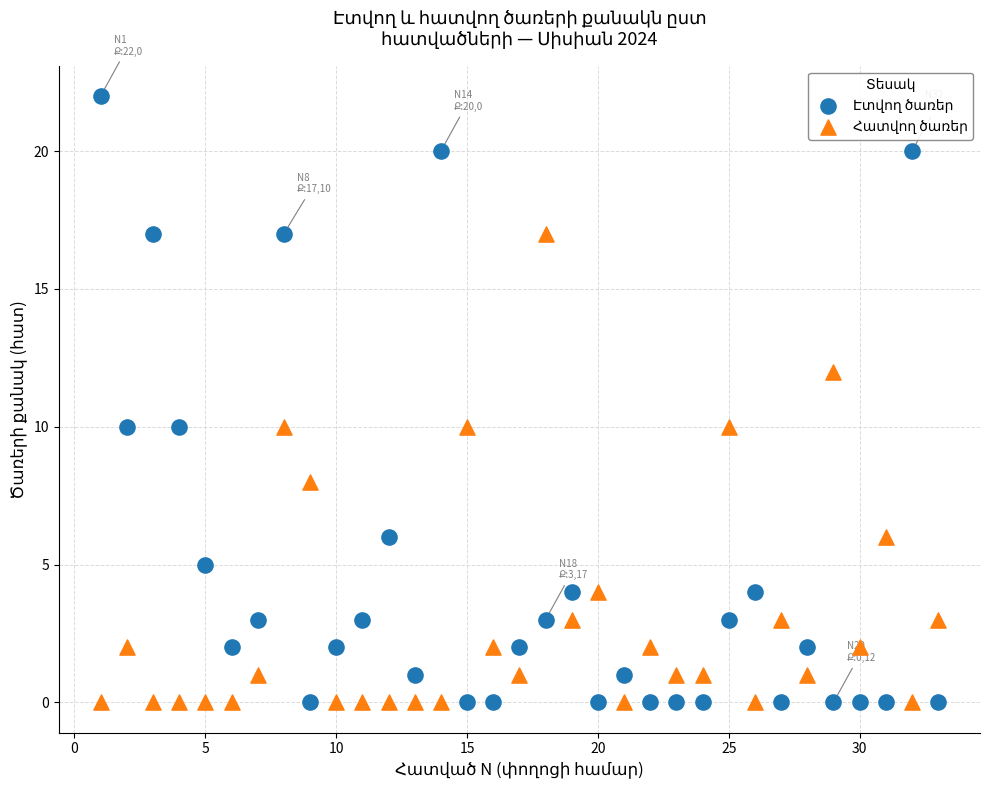

Across all data points, what is the range of Y values (max minus min)?

22